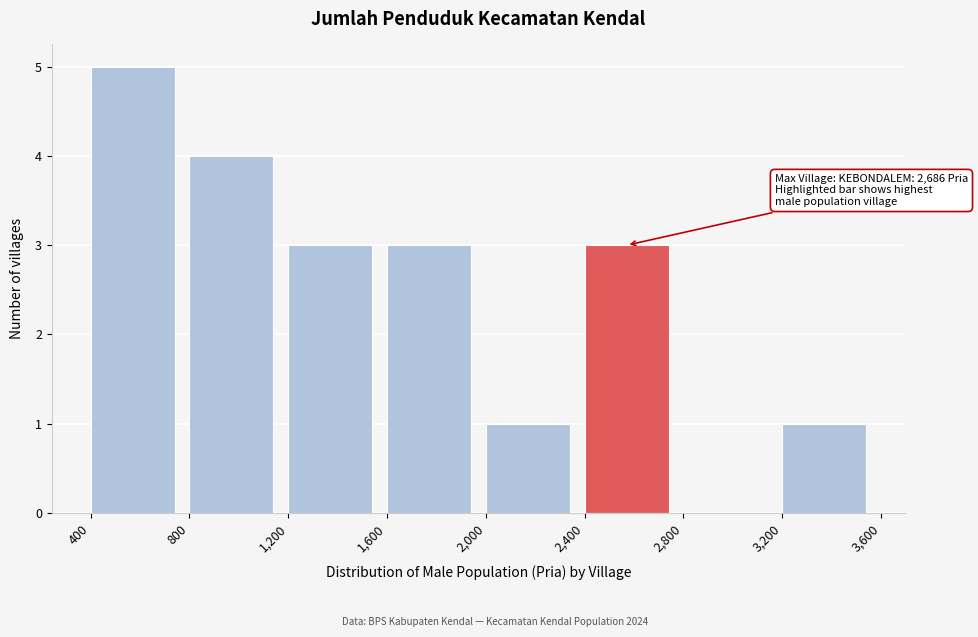

Which range on the x-axis has the tallest bar?

400 to 800